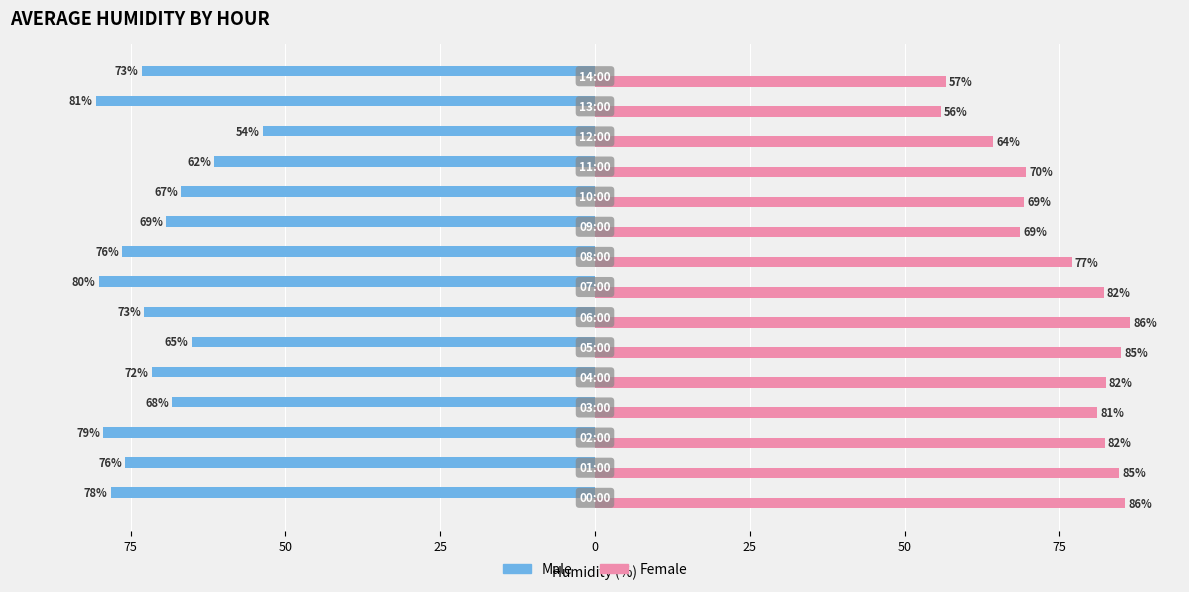

Reading left to right, transcribe all the data shown in this chart.

Male: -78.2	-75.9	-79.4	-68.3	-71.6	-65.2	-72.8	-80.2	-76.4	-69.2	-66.8	-61.5	-53.7	-80.7	-73.2
Female: 85.7	84.7	82.3	81.2	82.5	85.0	86.5	82.2	77.0	68.7	69.3	69.7	64.3	55.8	56.7